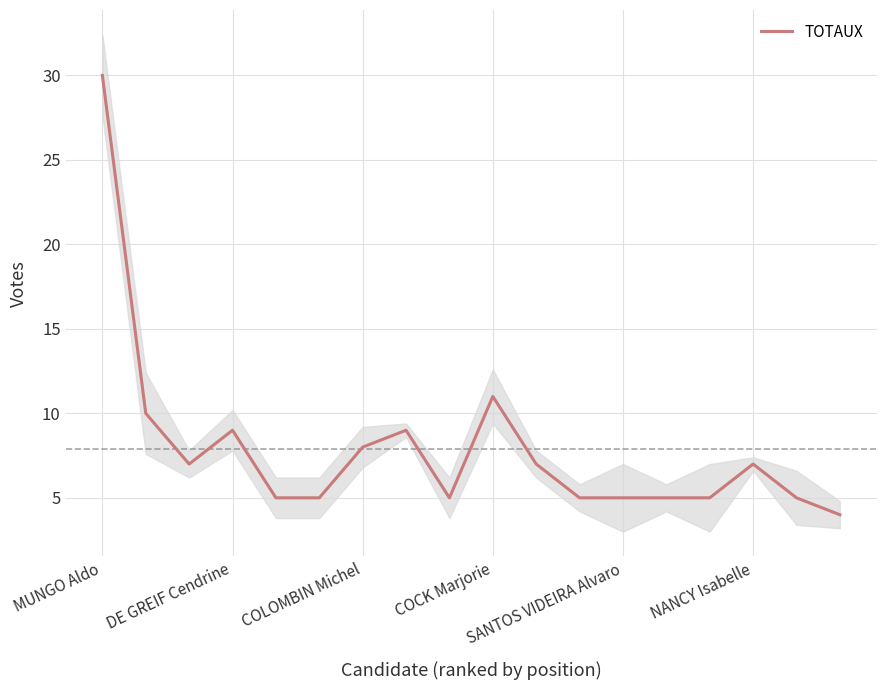

What is the minimum value shown in the chart?

4